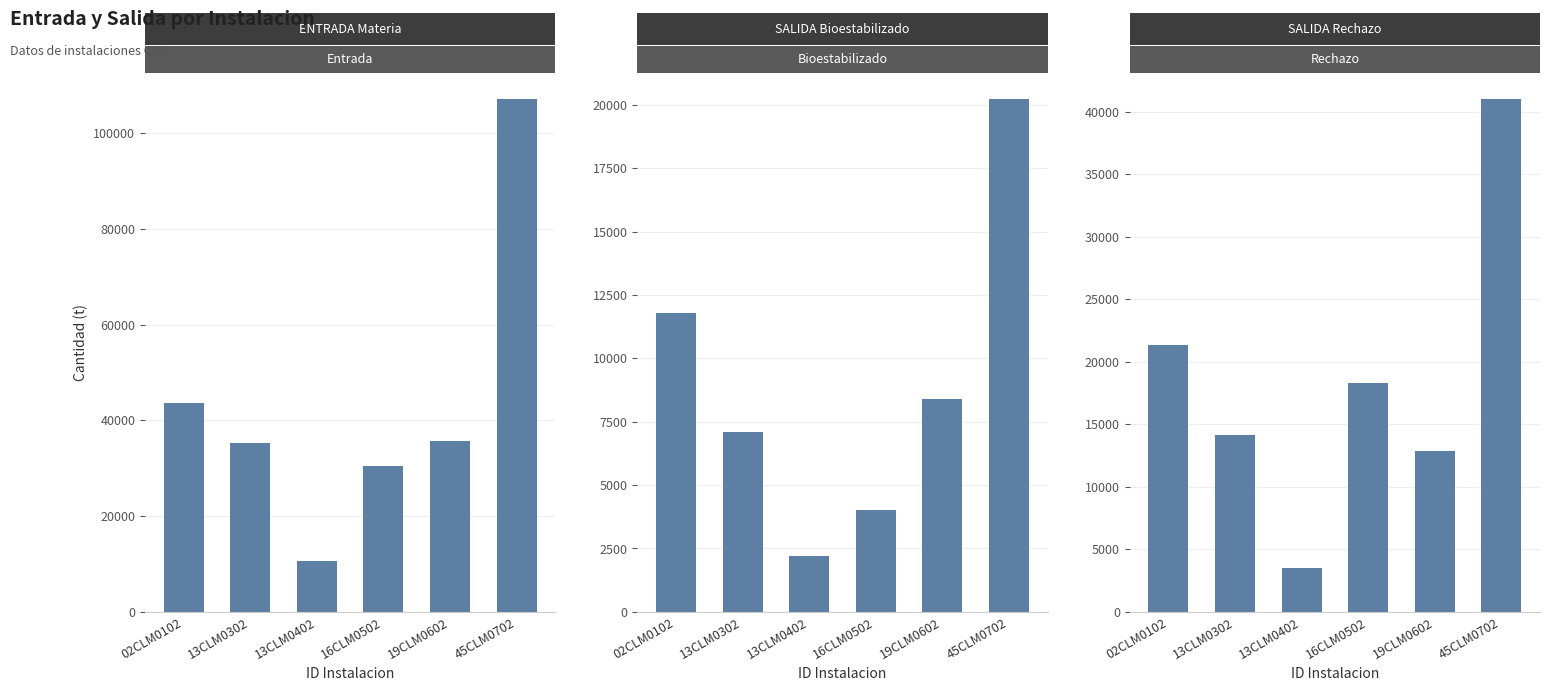

What is the average value of the SALIDA Rechazo Vertedero series?

18521.8